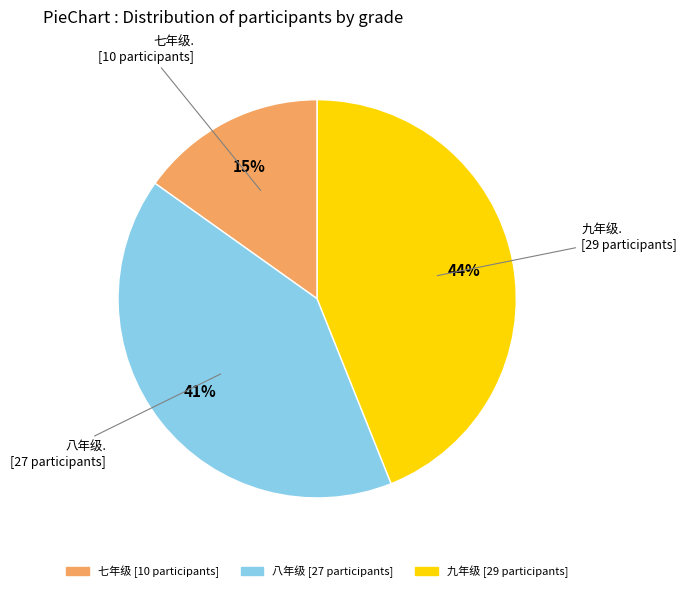

Which category has the biggest portion of the pie?

九年级